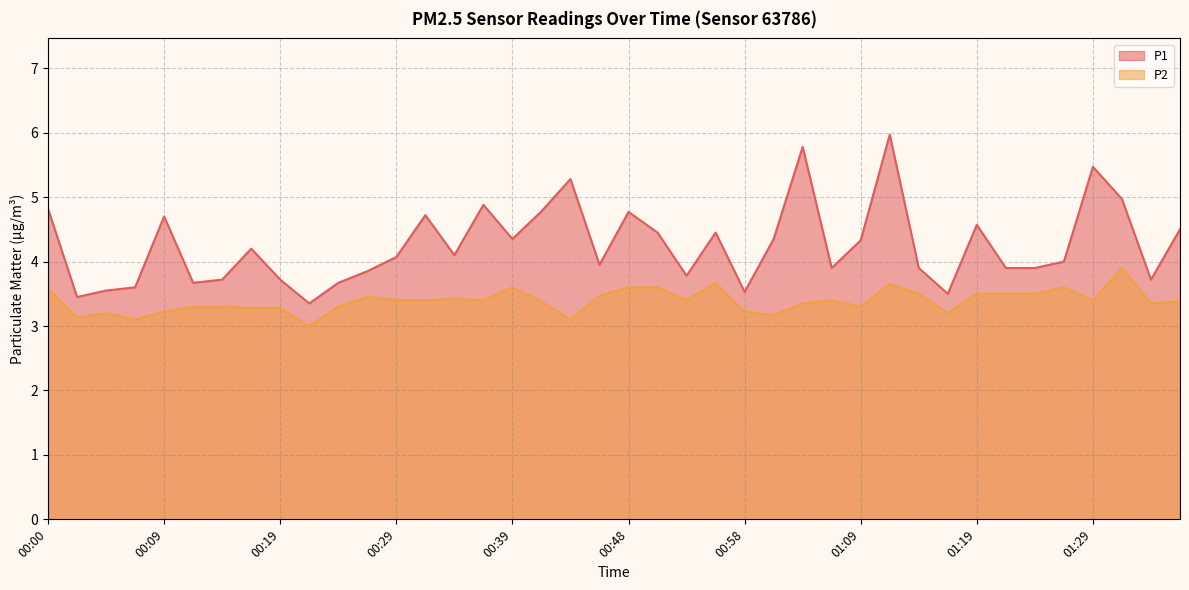

At which category is the sum across all series the highest?

01:12